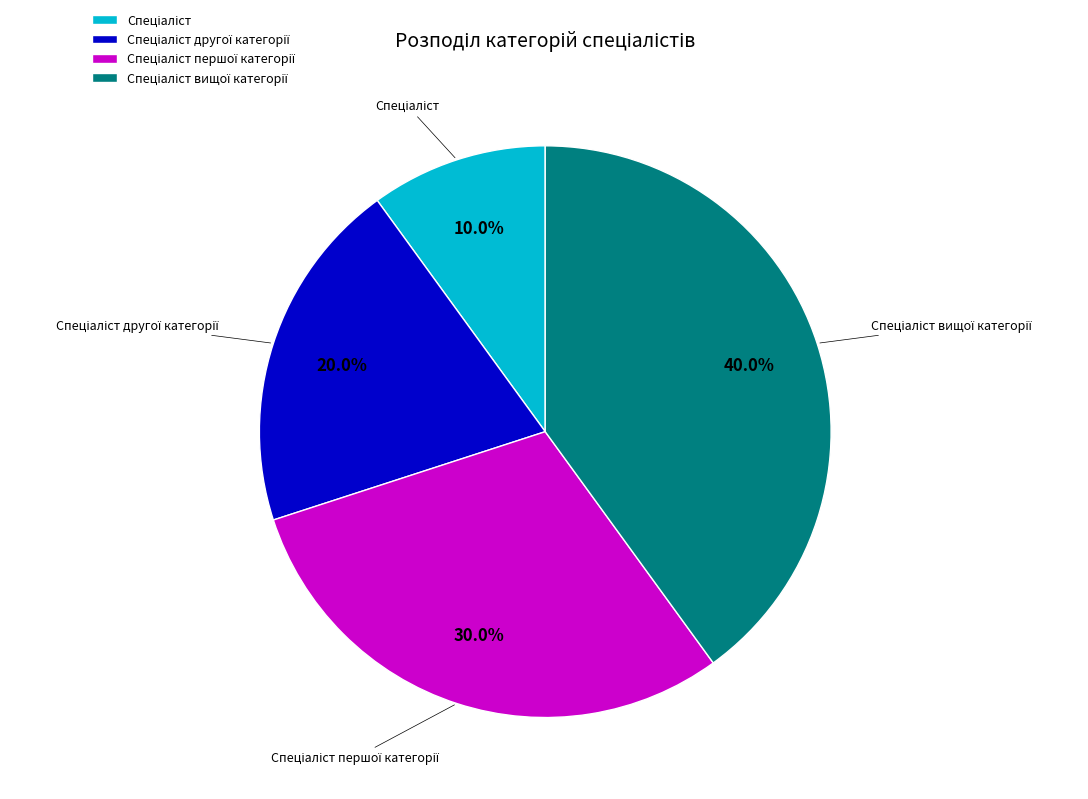

Is there any slice that represents more than half of the pie?

No